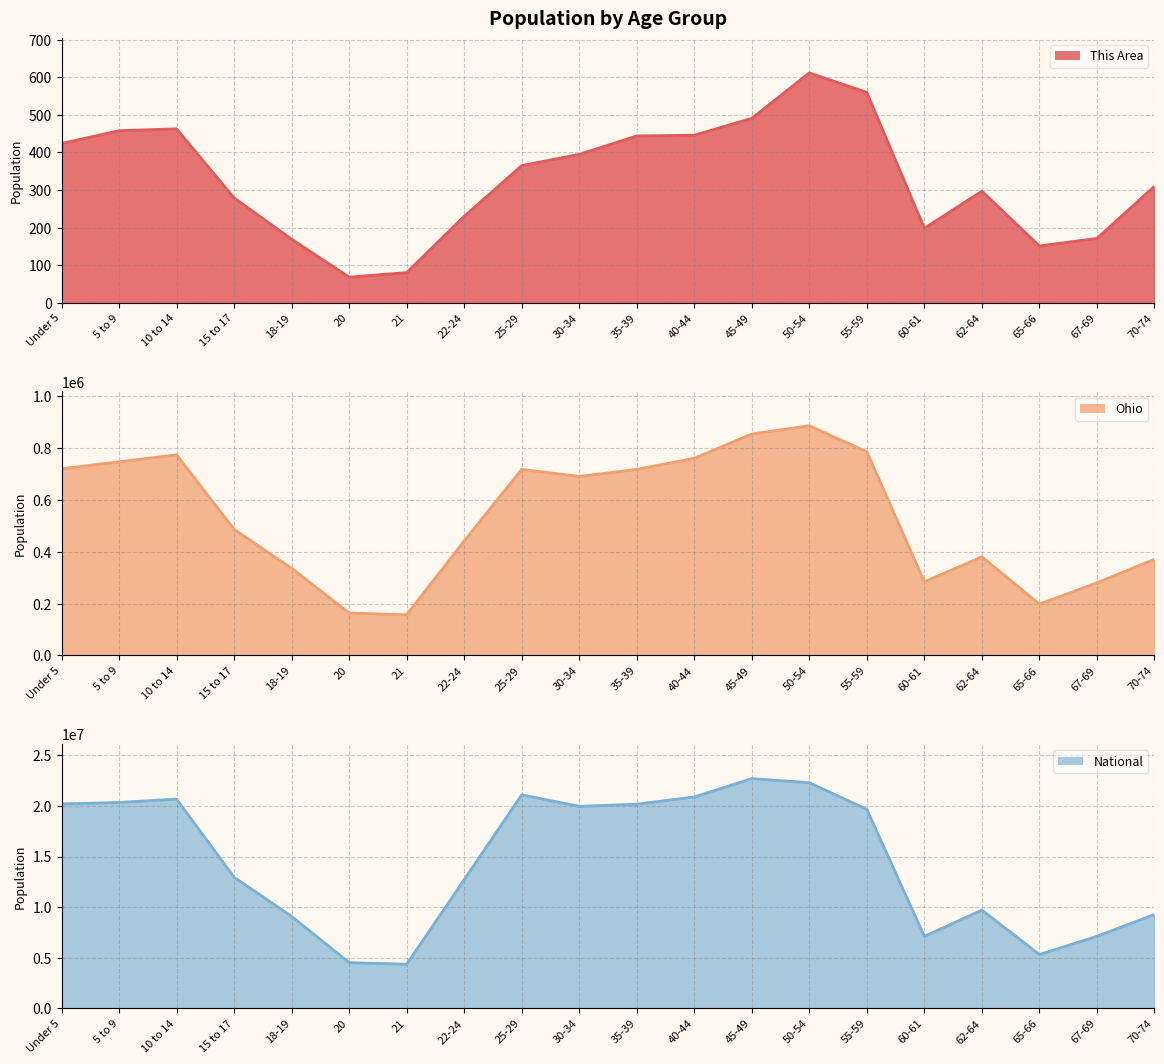

Which series has the largest total across all categories?

National